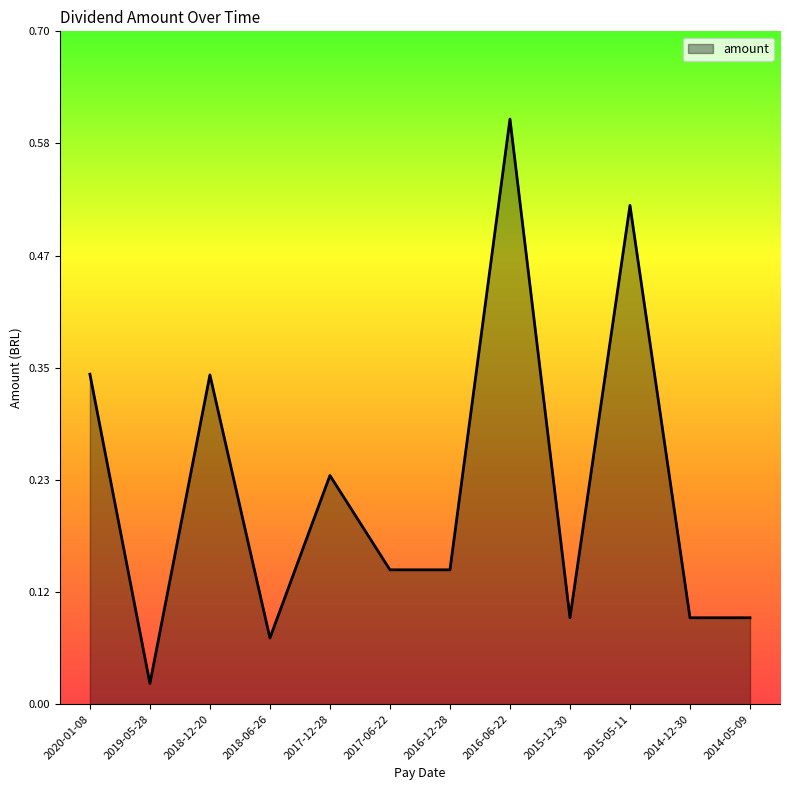

Does the chart display data point markers on the line(s)?

No